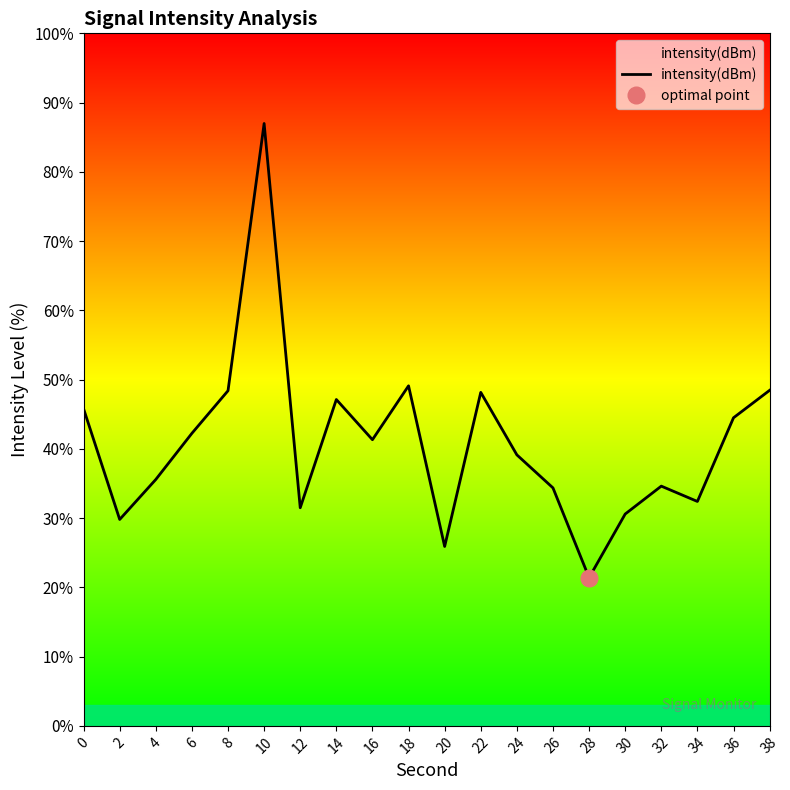

Is it true that the value at 30 is 54.7?

False